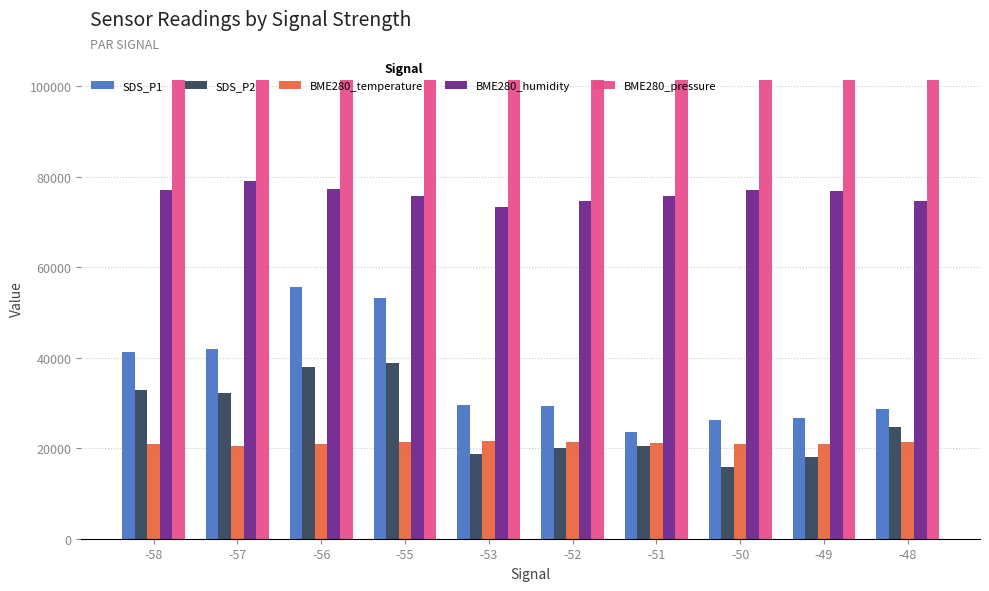

What is the difference between the BME280_humidity values at -57 and -55?

3380.0